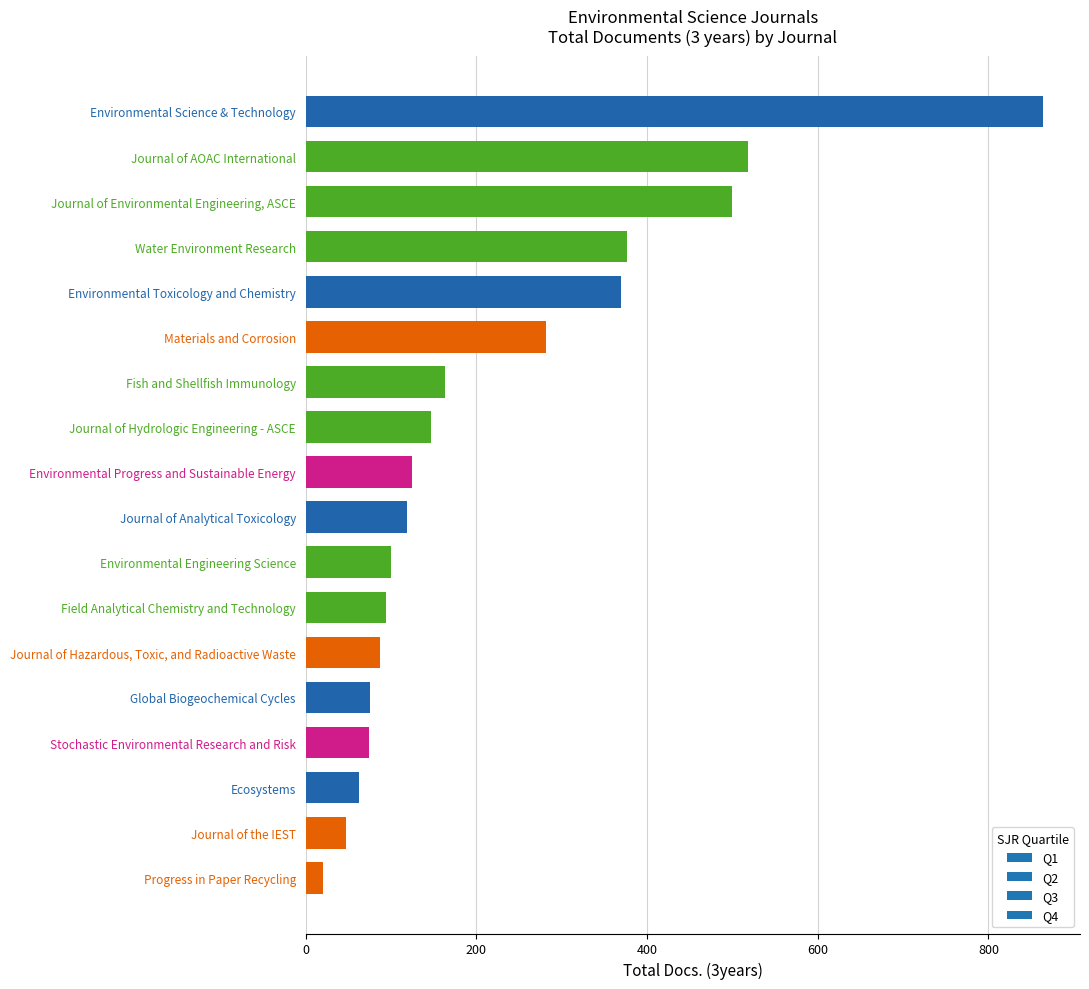

What is the difference between the second highest and second lowest values?

471